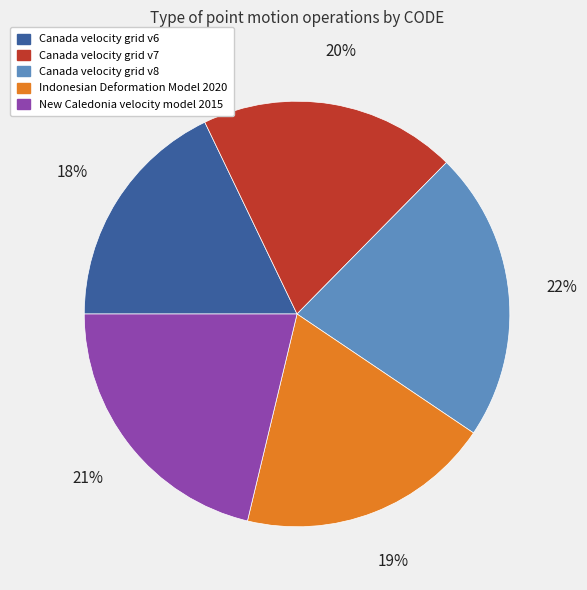

Is the sum of Canada velocity grid v7 and Canada velocity grid v6 greater than half?

No